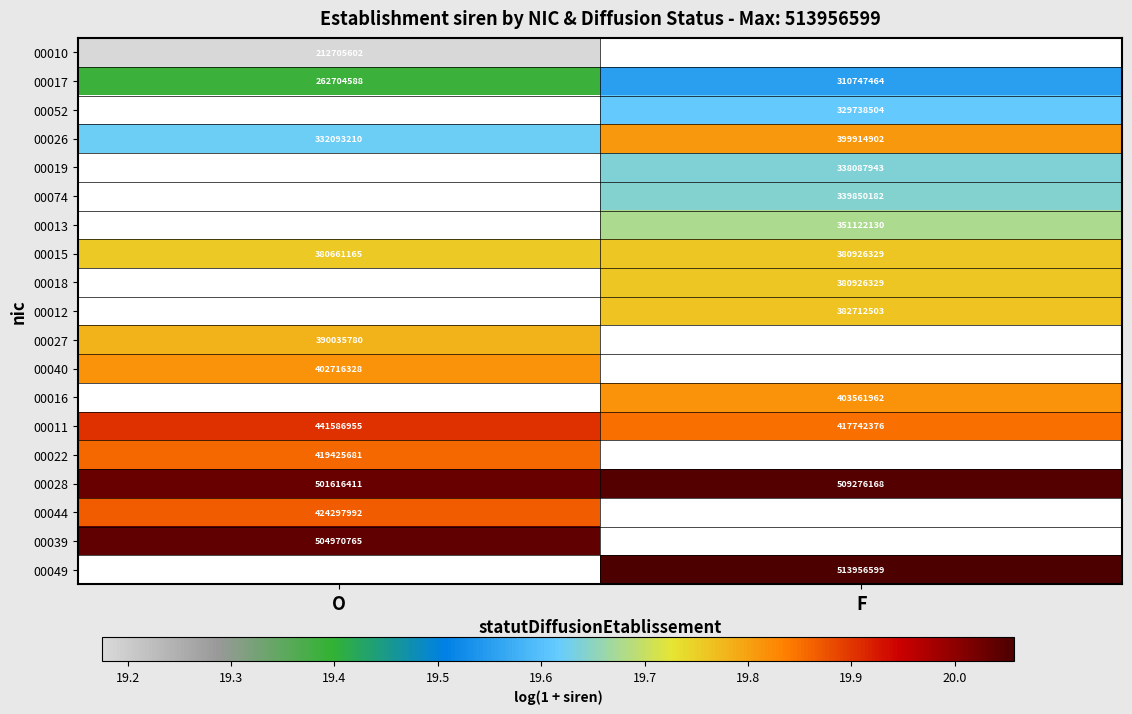

Where is 00028 nearest to the value 505446289?

O